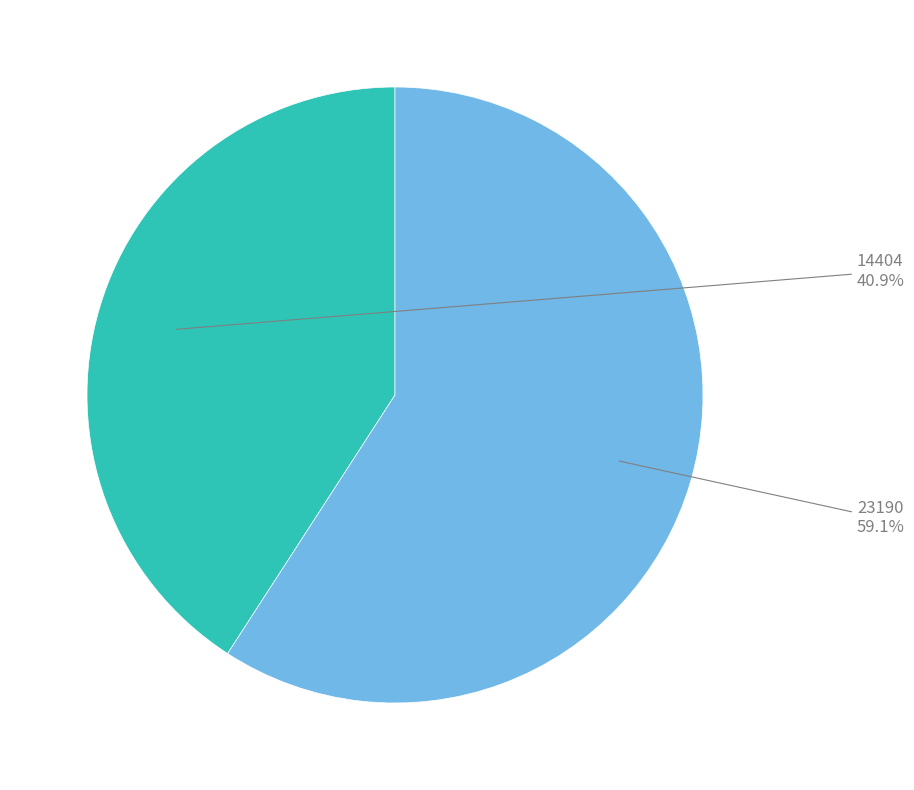

To the nearest percent, what portion does 23190 represent?

59%